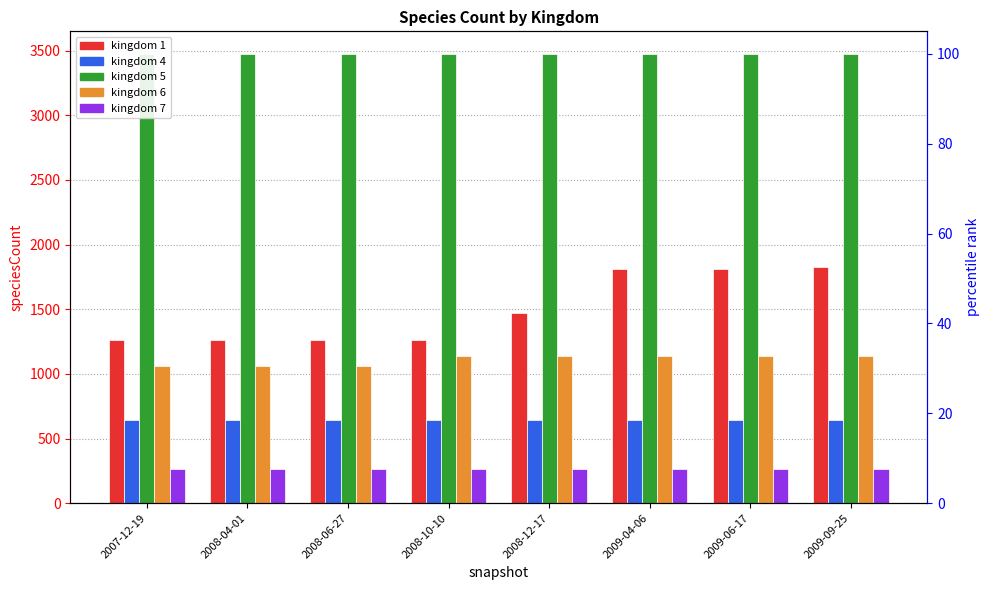

Between 2009-04-06 and 2009-06-17, which series saw the biggest shift?

kingdom 1